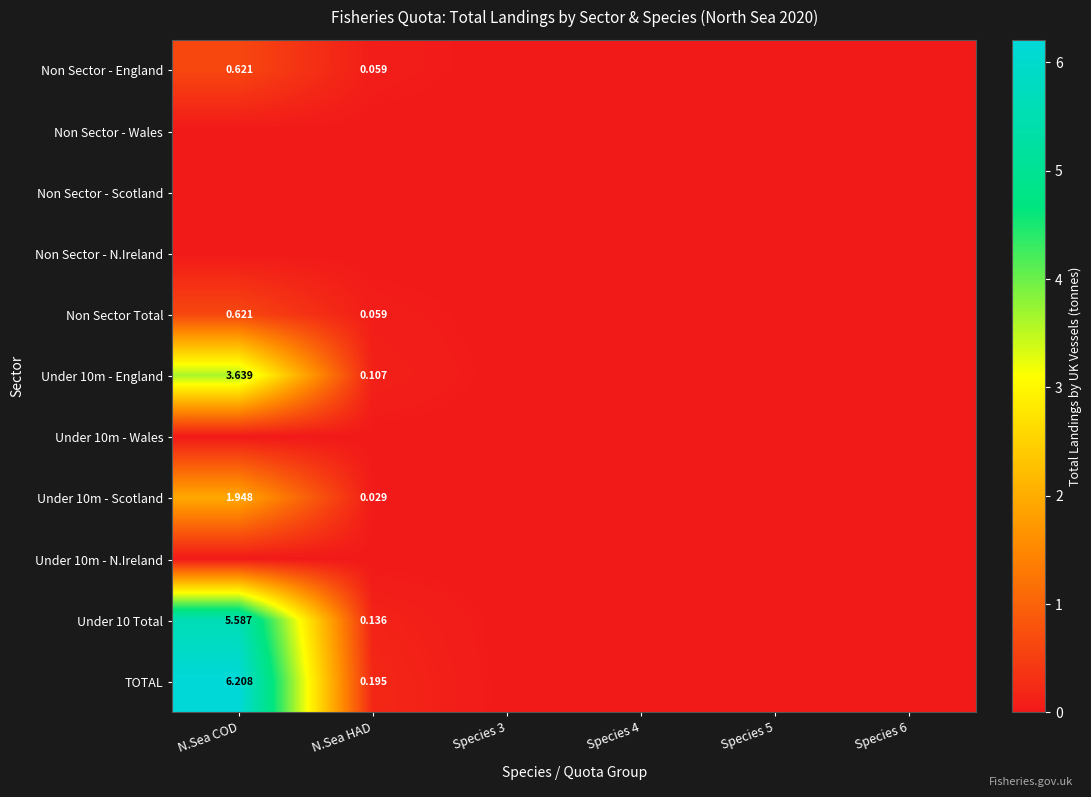

At which label does Under 10 Total reach its minimum?

Species 3